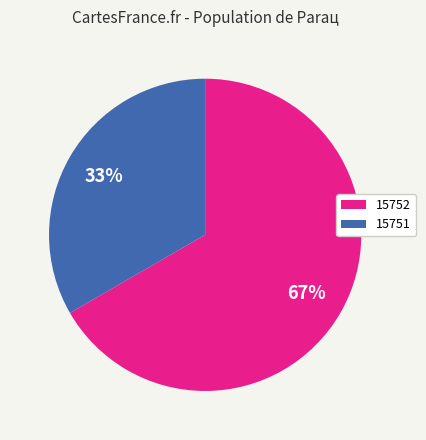

Which has a higher value, 15752 or 15751?

15752